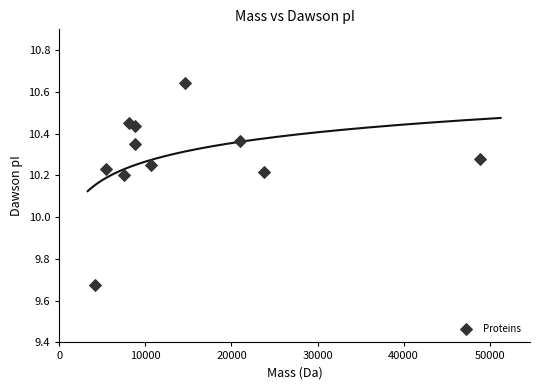

What is the range of X values (max minus min)?

44676.4